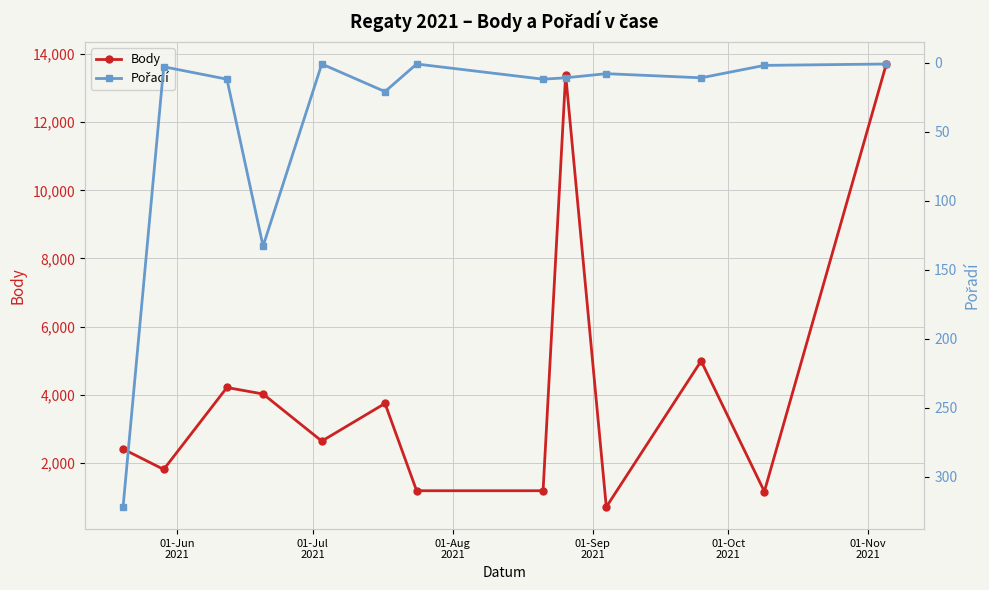

How many interior local peaks does the Body series have?

4